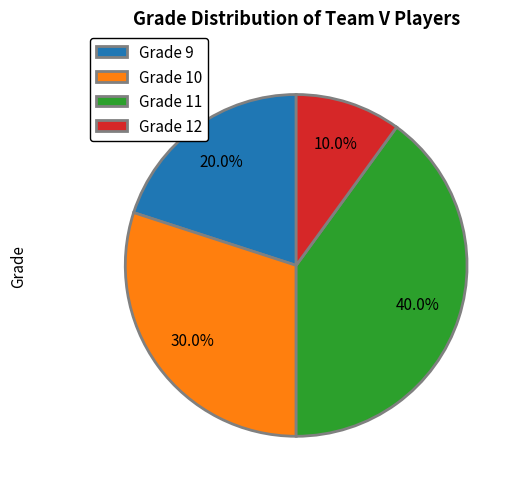

How much of the chart is everything except Grade 9?

80.0%